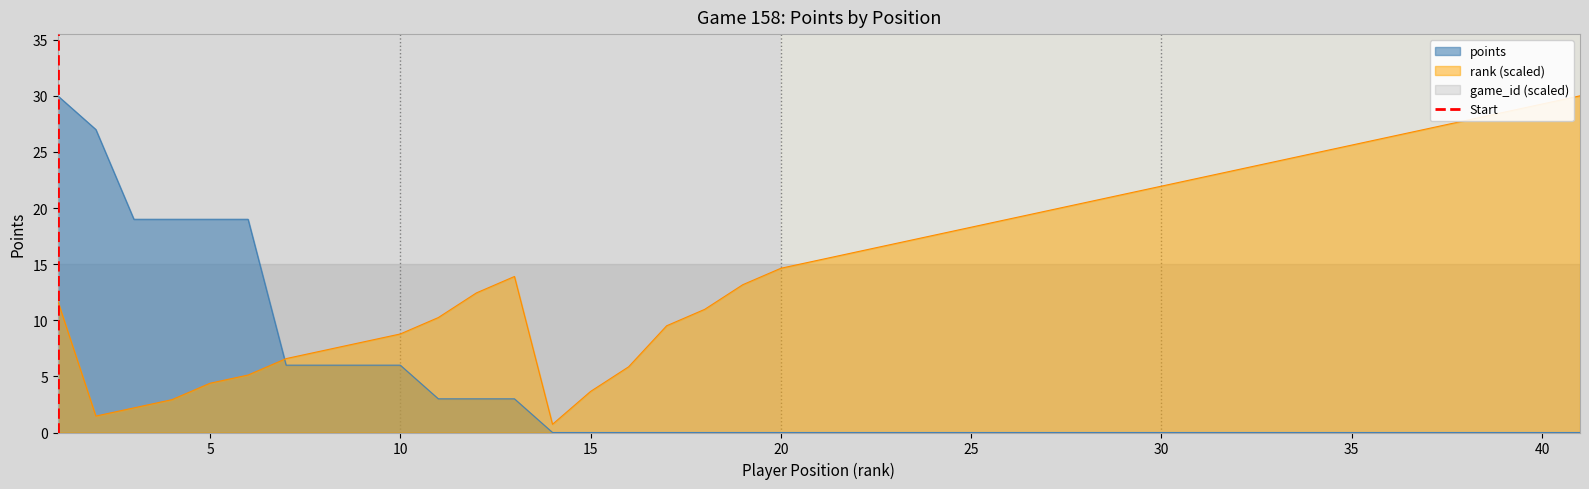

What is the highest value of the rank (scaled) series?

30.0